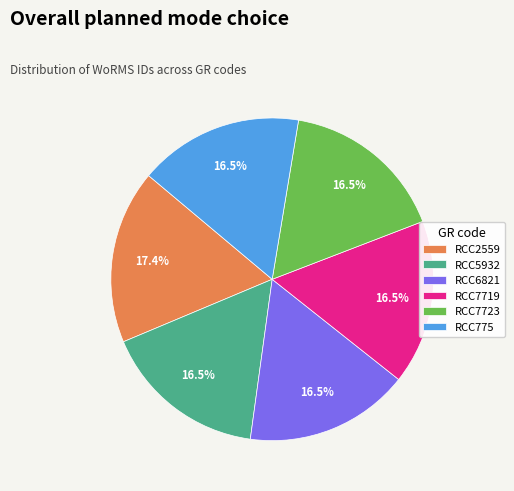

Do RCC2559 and RCC6821 together represent more than half of the pie?

No